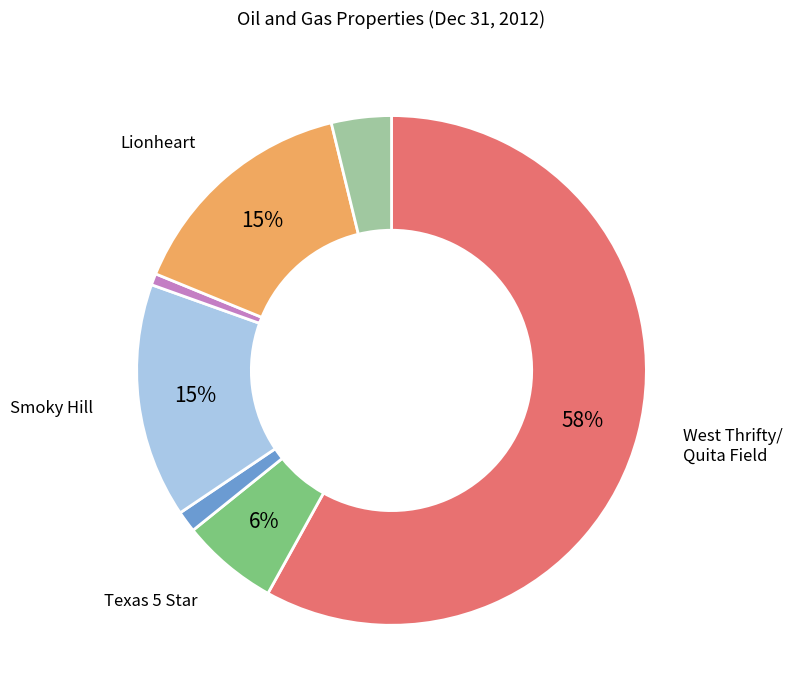

How many segments does this pie chart have?

7